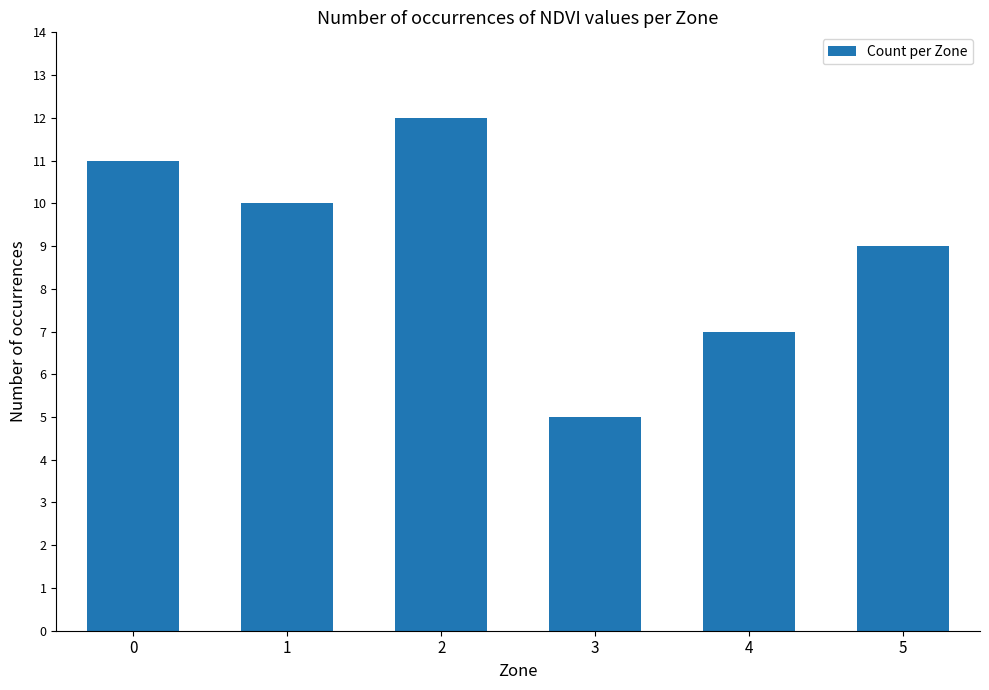

How many bars are there in total?

6